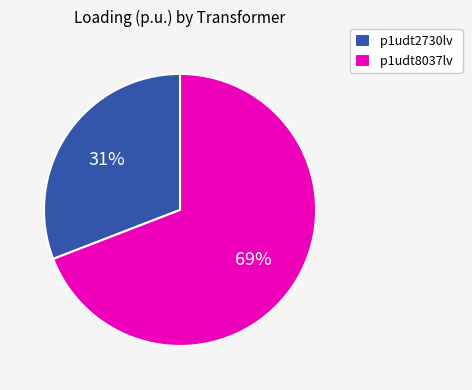

Which category has the smallest portion of the pie?

p1udt2730lv